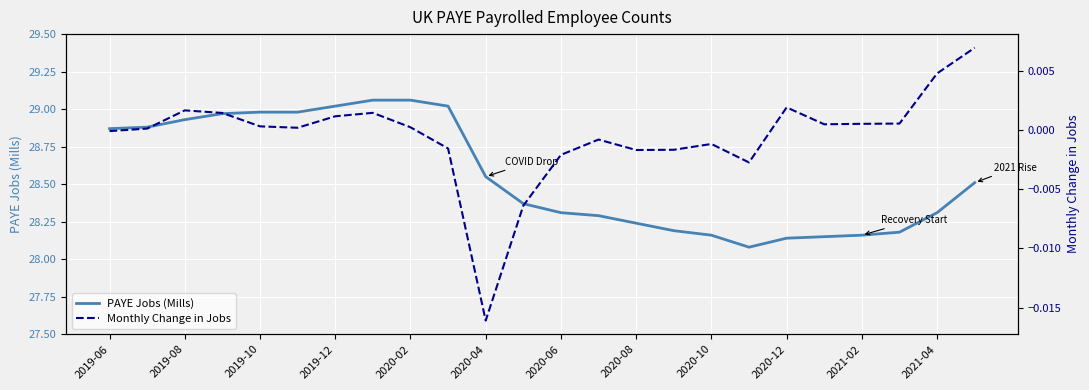

Which series has the largest range (max minus min)?

PAYE Jobs (Mills)